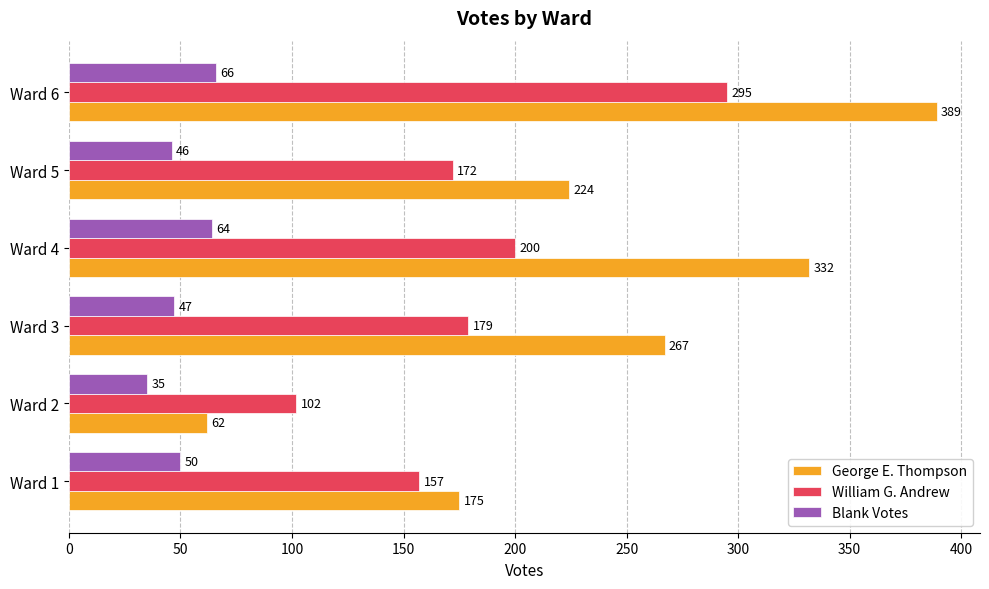

At which label is Blank Votes closest to 50?

Ward 1